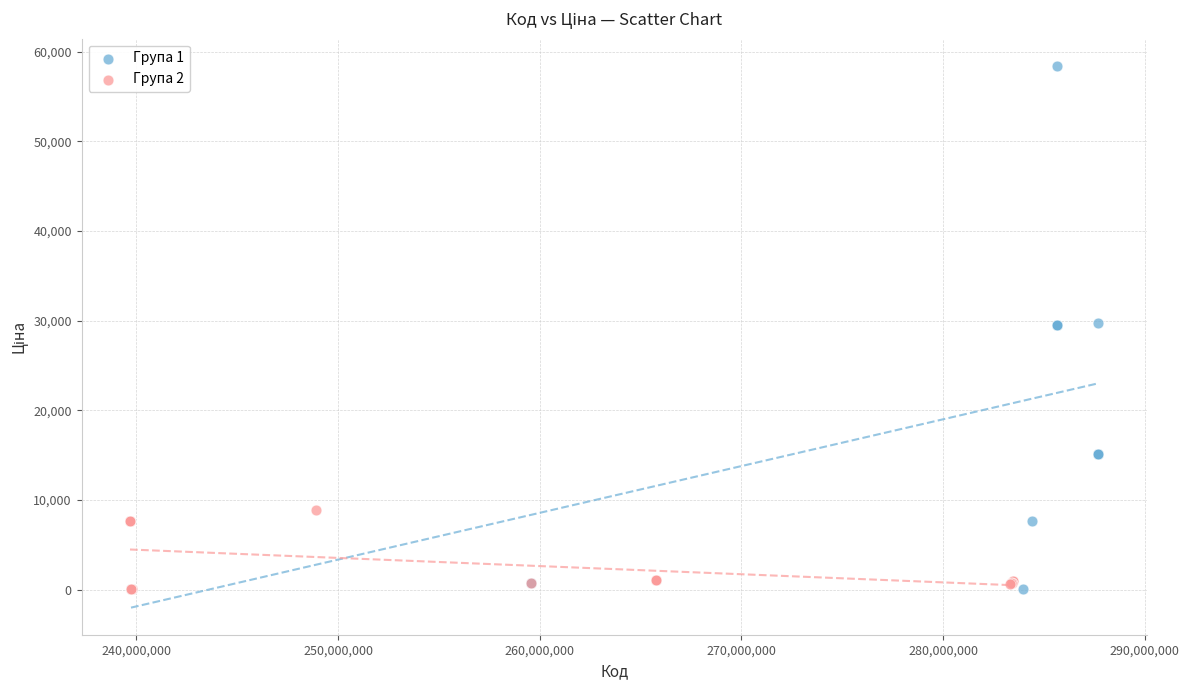

Which series has the largest Y range (max minus min)?

Група 1